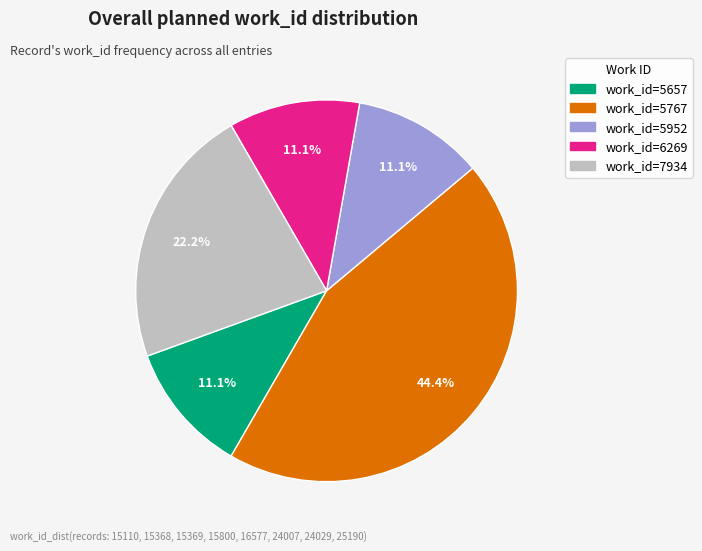

Is there a majority slice in this chart?

No